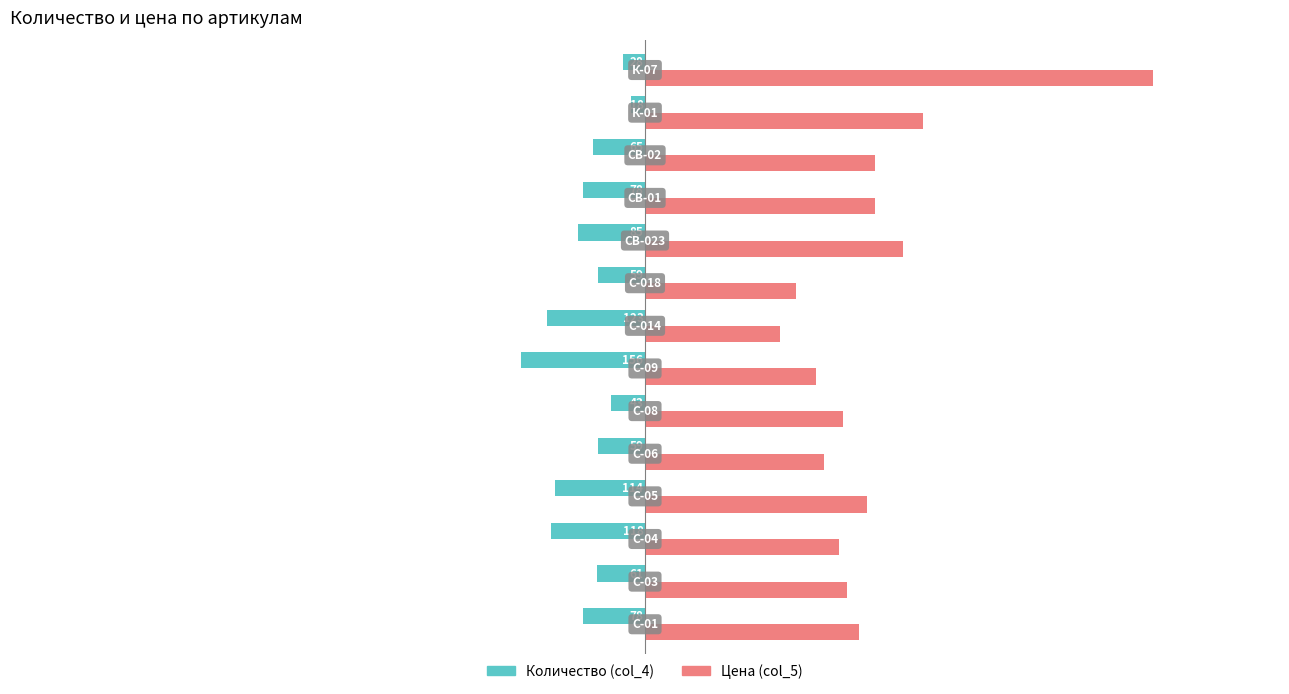

What is the lowest value of the Количество (col_4) series?

-156